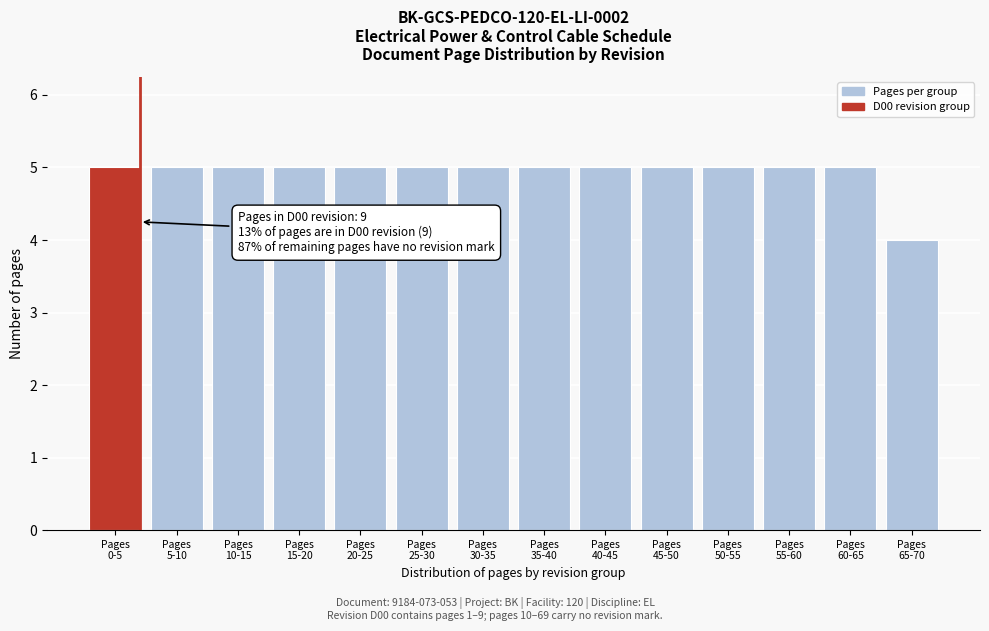

Reading left to right, what are all the values shown in this chart?

5	5	5	5	5	5	5	5	5	5	5	5	5	4